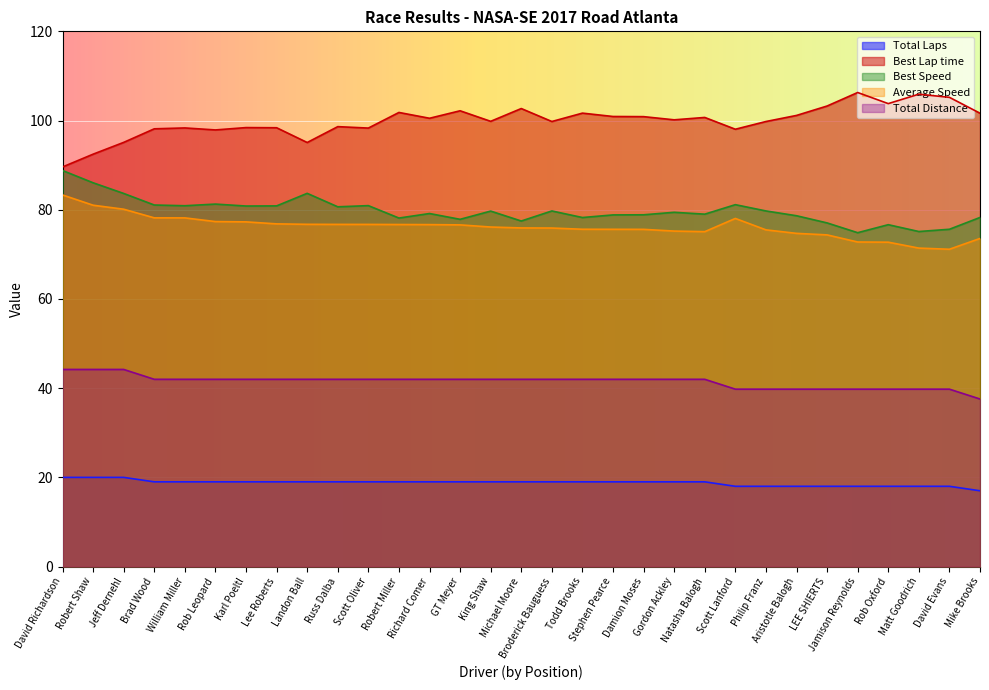

True or false: Total Distance and Average Speed intersect in this chart.

False